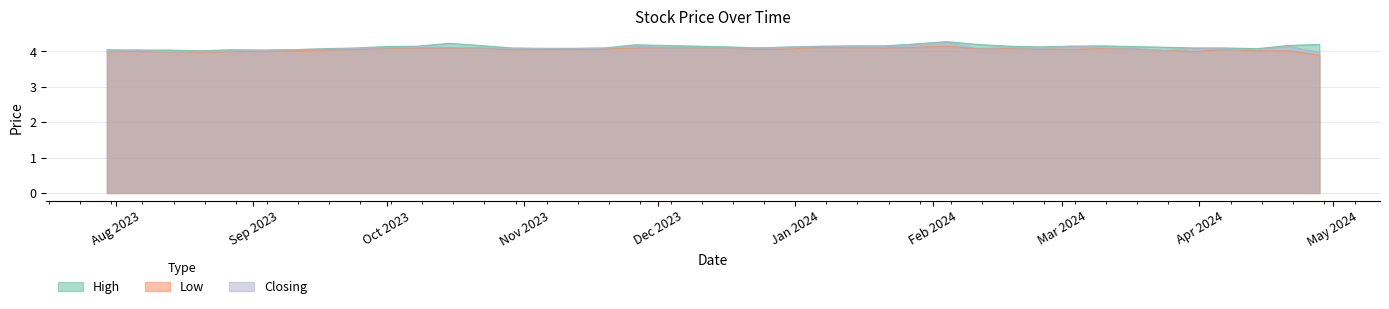

Between 15/10/2023 and 13/08/2023, which series saw the biggest shift?

High